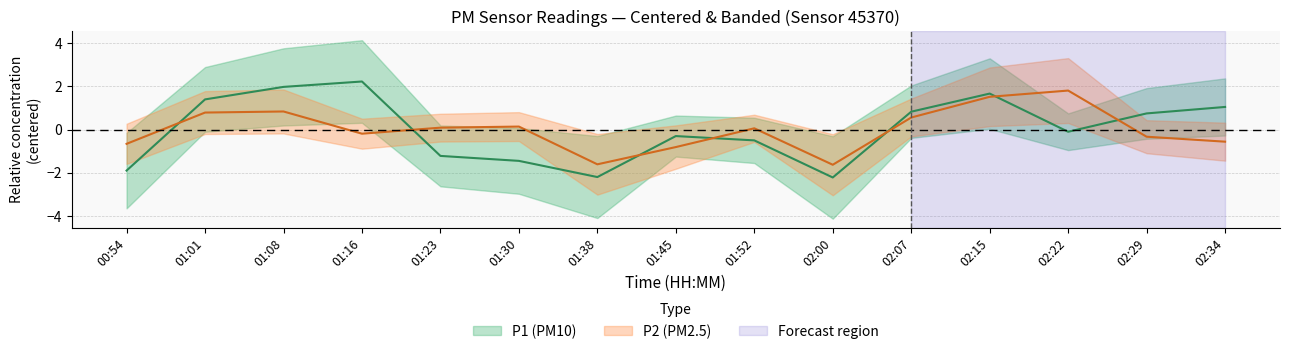

How many values in P2 are above zero?

8